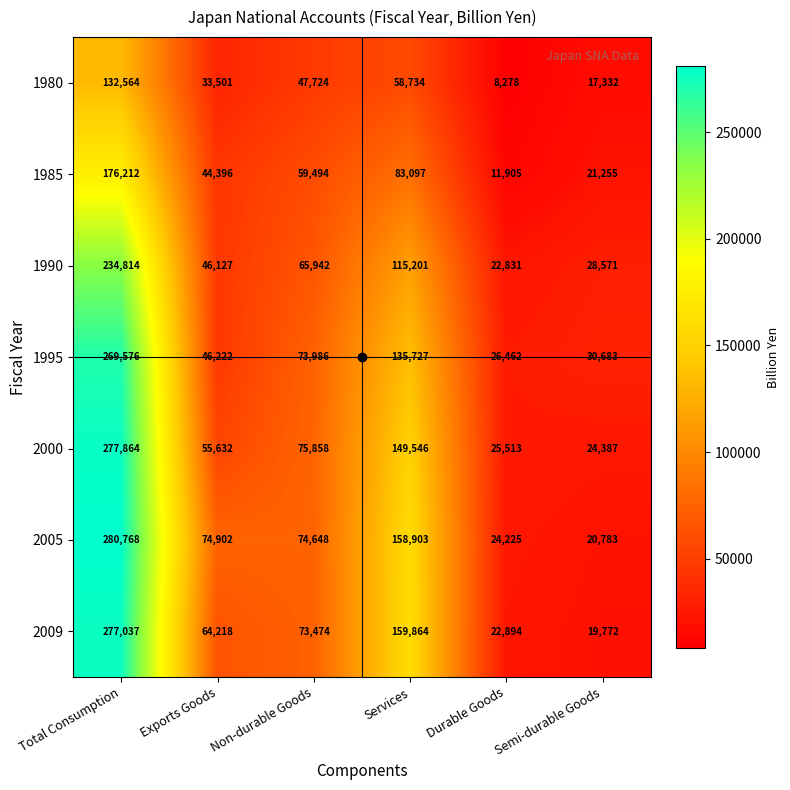

At which category is the sum across all series the highest?

Total Consumption